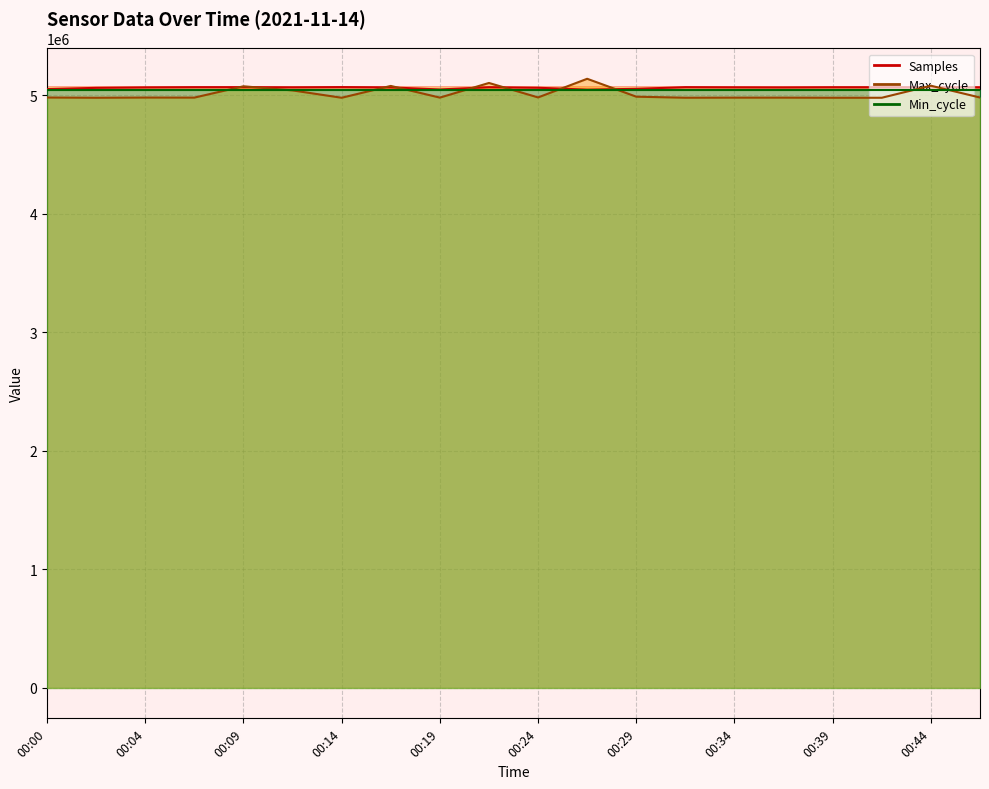

How many intersections are there between Samples and Max_cycle?

10